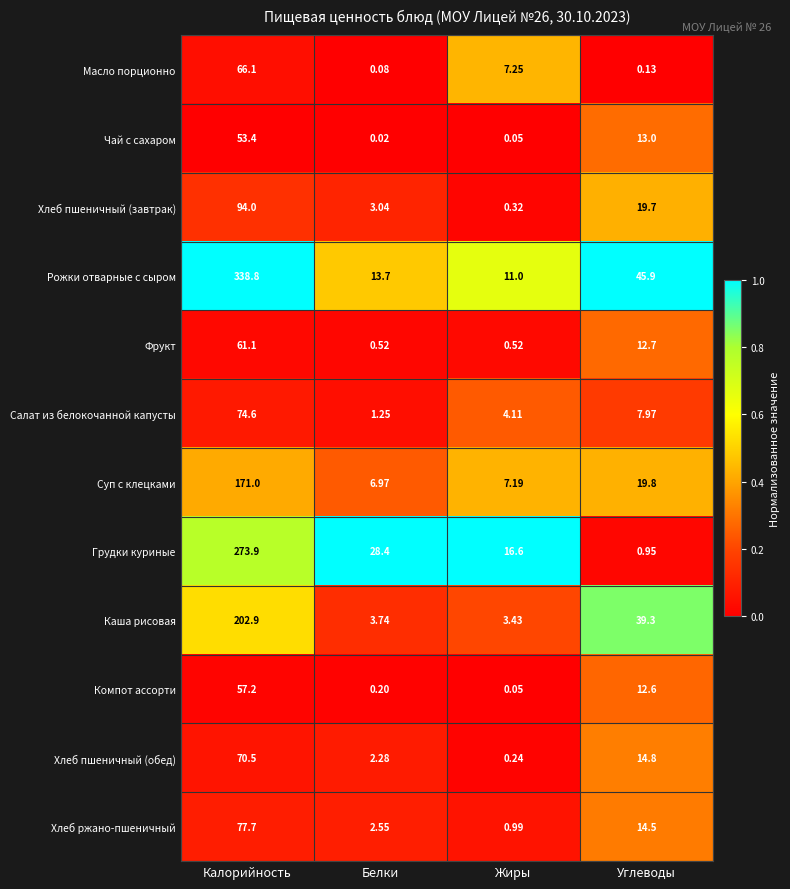

Where does the Компот ассорти series first go above 12?

Калорийность